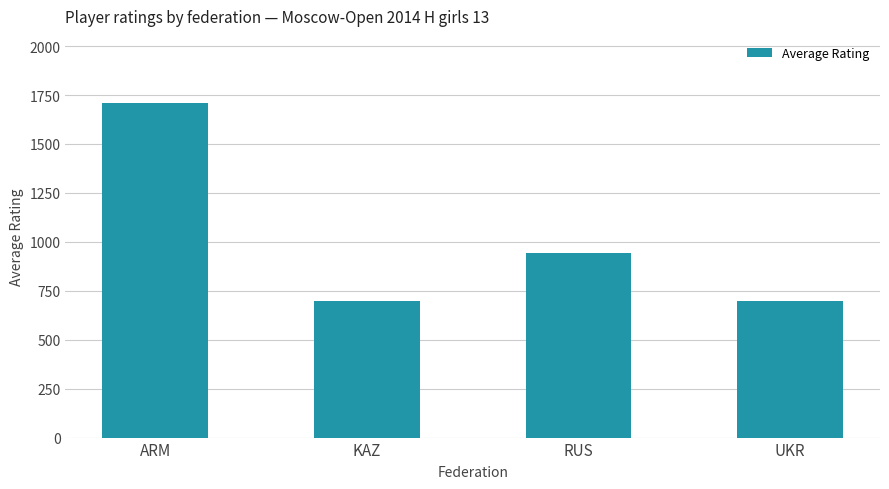

What position from the left is ARM?

1